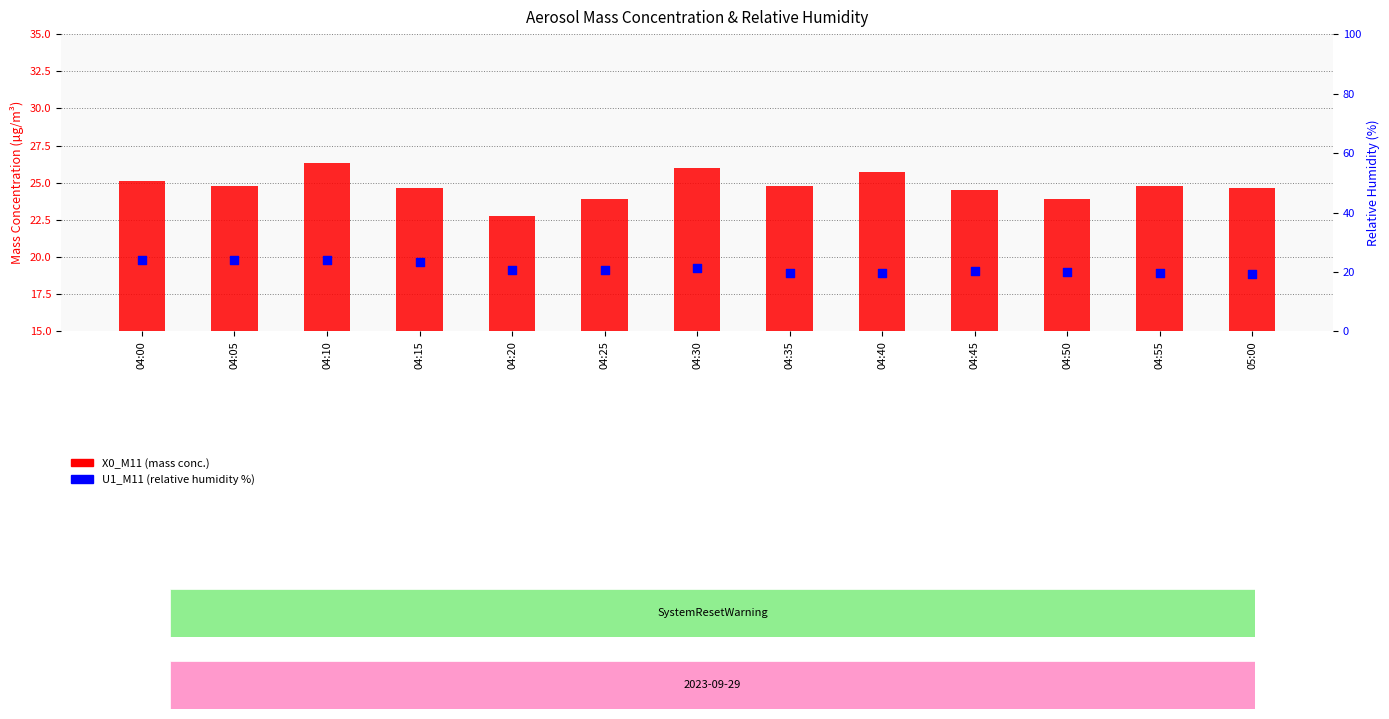

Which series reaches the minimum Y coordinate?

U1_M11 (relative humidity %)